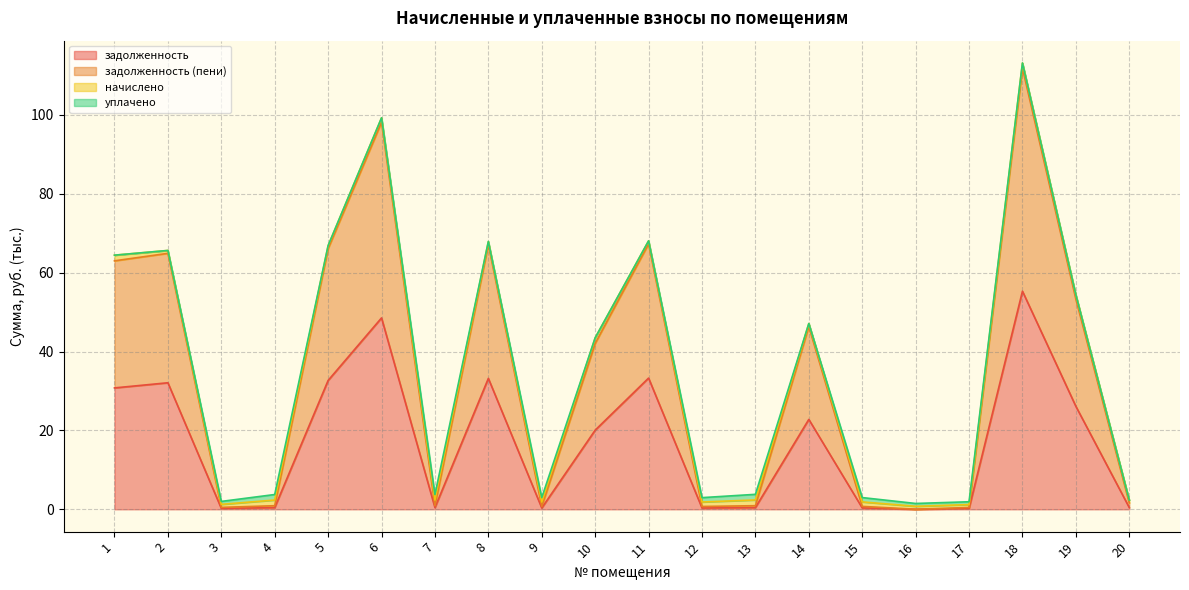

True or false: задолженность has a value of 0.2 at 17.

True